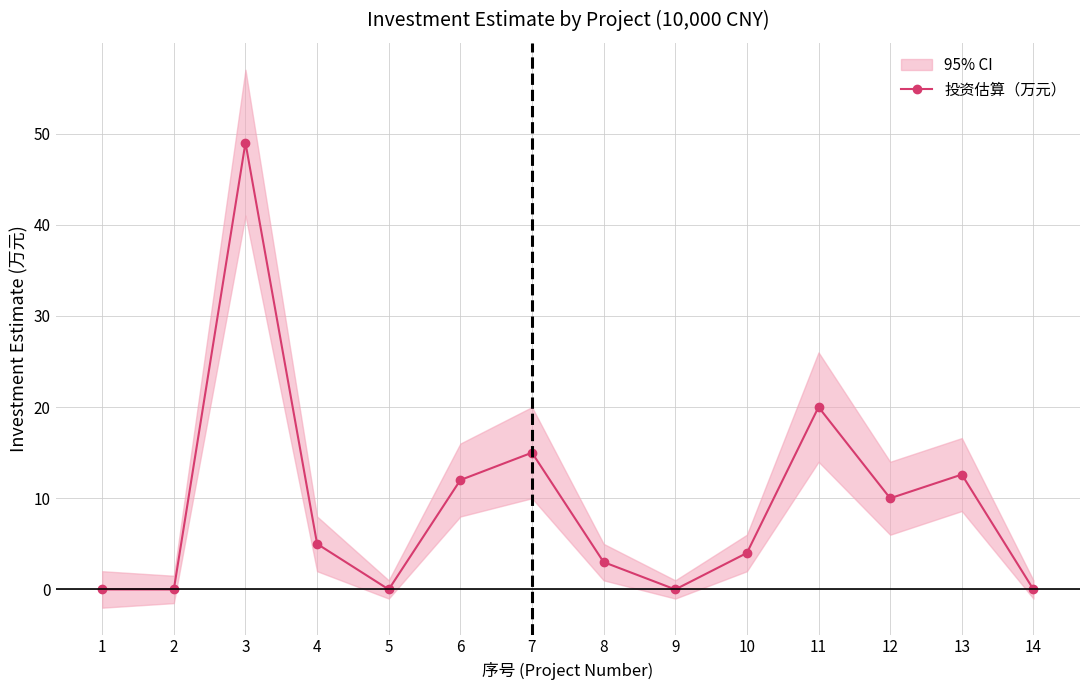

What is the difference between the maximum and second lowest values?

49.0